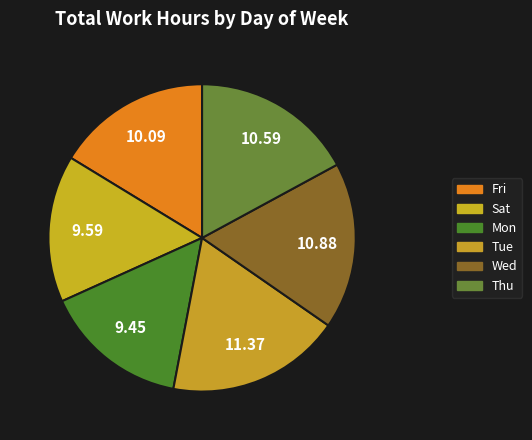

Is there any slice that represents more than half of the pie?

No